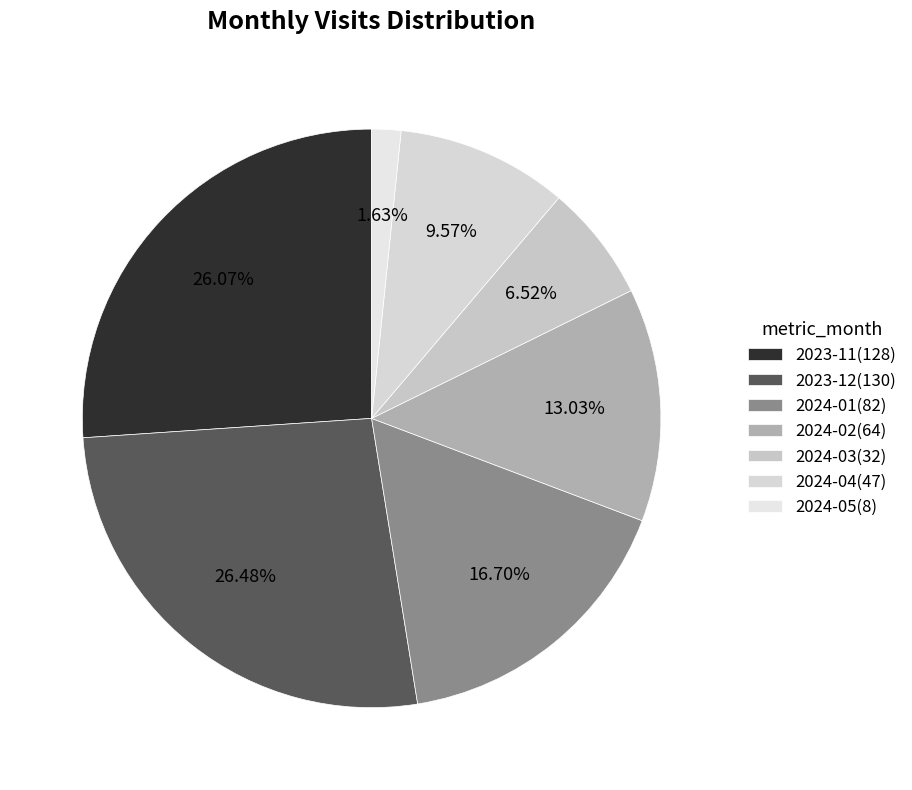

Rank the categories by value from lowest to highest.

2024-05, 2024-03, 2024-04, 2024-02, 2024-01, 2023-11, 2023-12